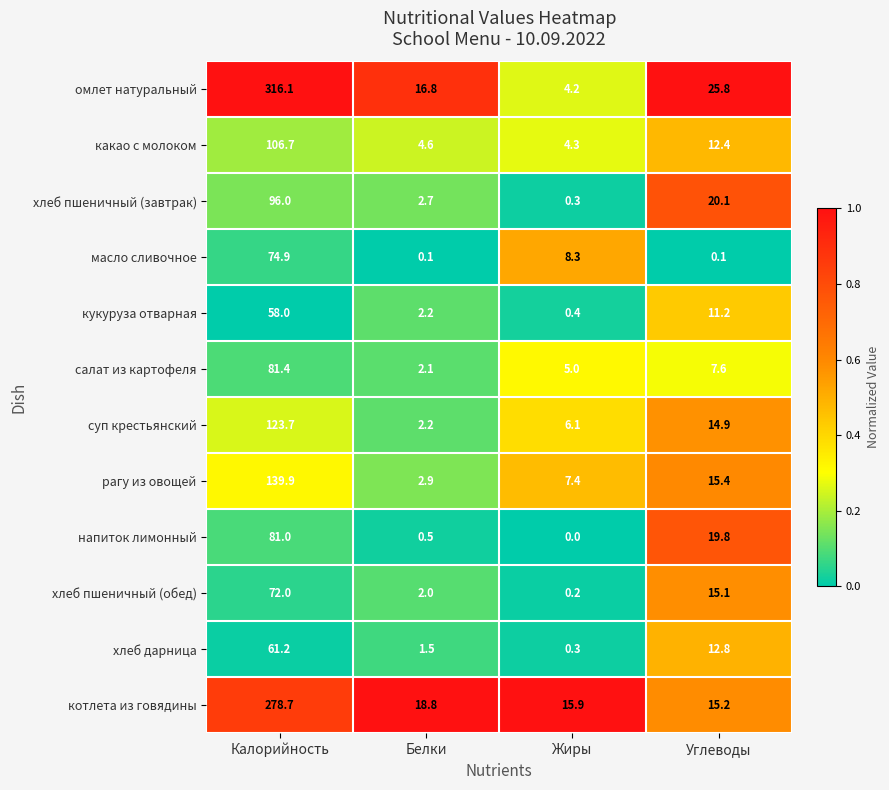

At which category does the chart reach its peak across all series?

Калорийность